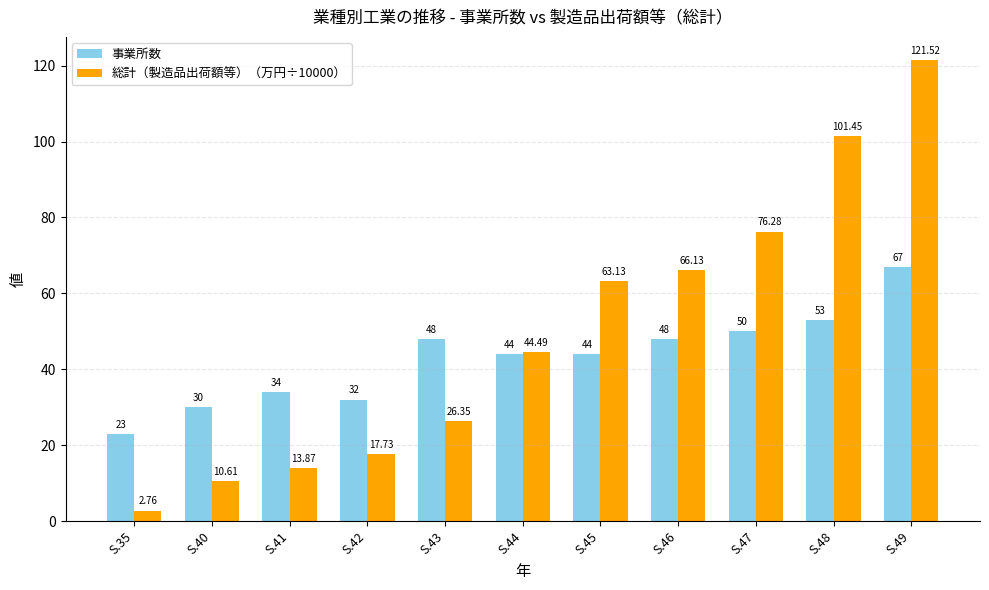

What is the spread (max minus min) of values at S.46?

18.1